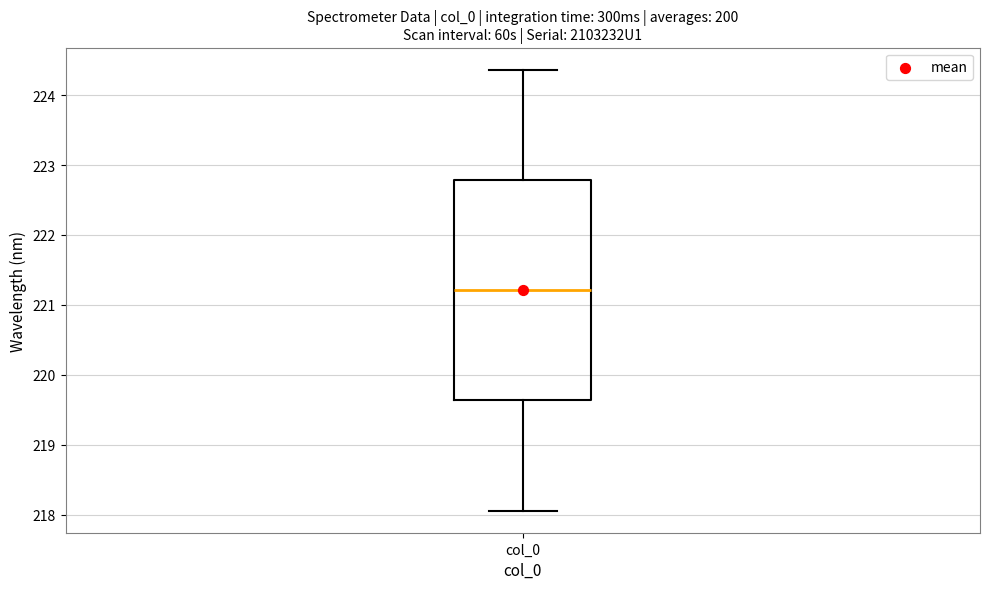

Transcribe this box plot: give where the median line is, the range the box spans, and where the two whiskers end, as read against the y-axis. The values are not printed on the chart, so give them approximately, as read against the axis.

median 221.2, box 219.6 to 222.8, whiskers 218.1 to 224.4